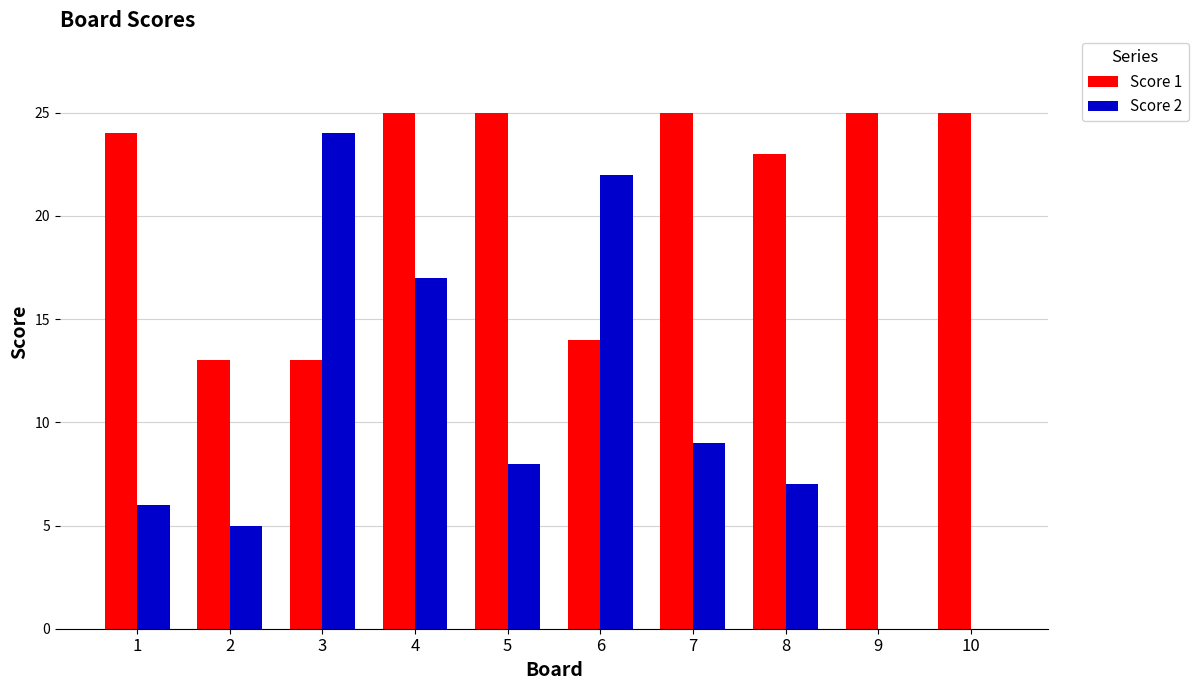

The value of Score 2 at 8 is 7. True or false?

True